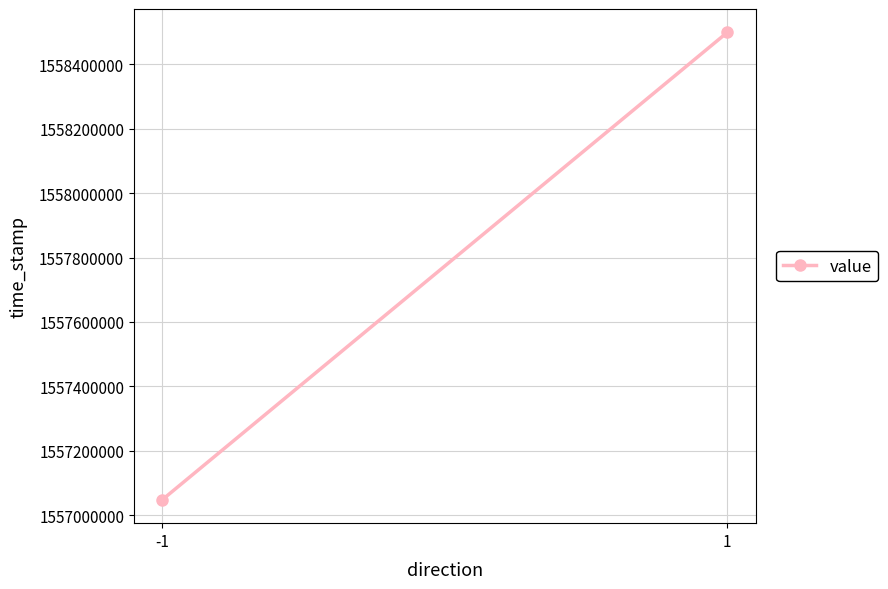

The chart shows a value of 1557047770.0 at -1. True or false?

True